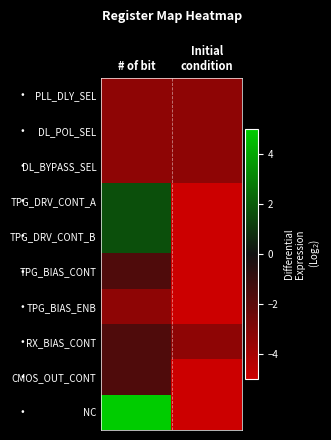

Which series has the largest total across all categories?

NC